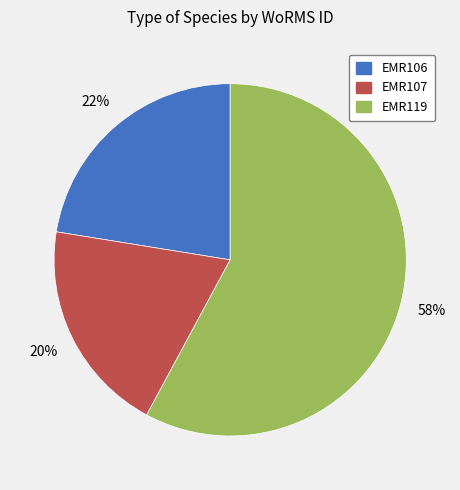

Is it true that EMR106 is 28% of the pie?

False